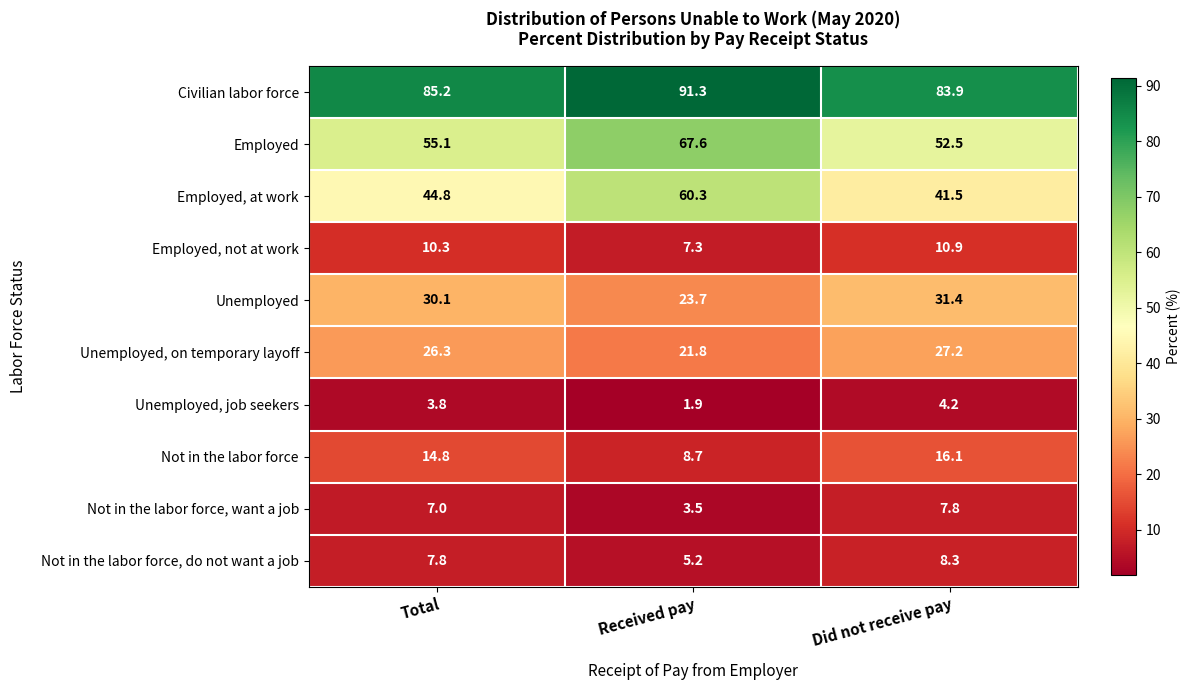

Where does the Unemployed series first go above 30?

Total